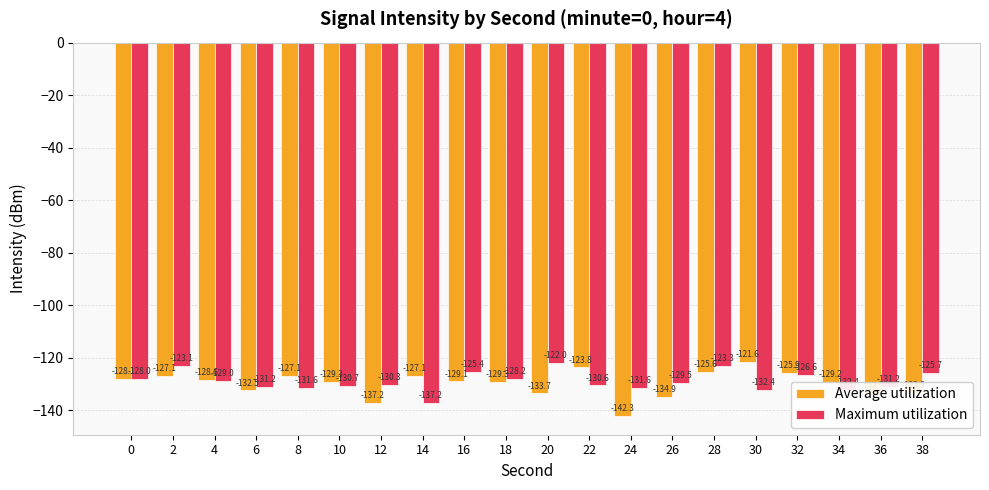

What are all the series names shown in the legend?

Average utilization, Maximum utilization